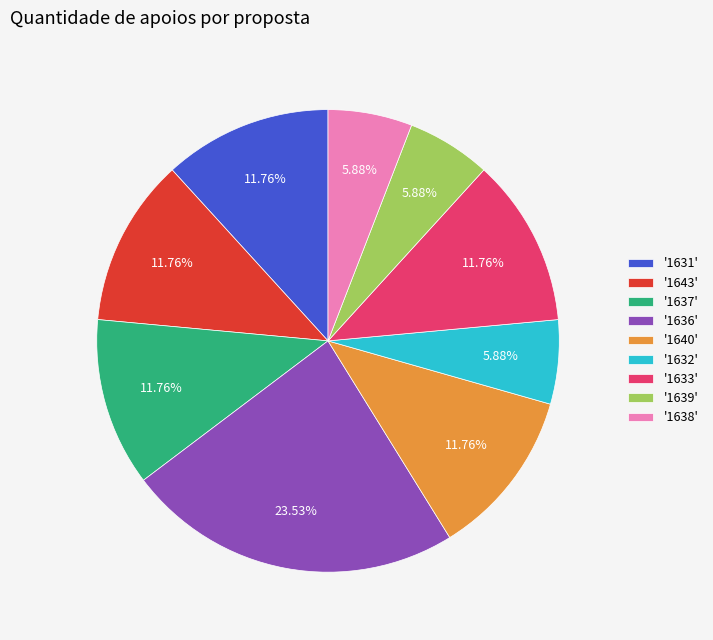

Does any single category account for the majority?

No